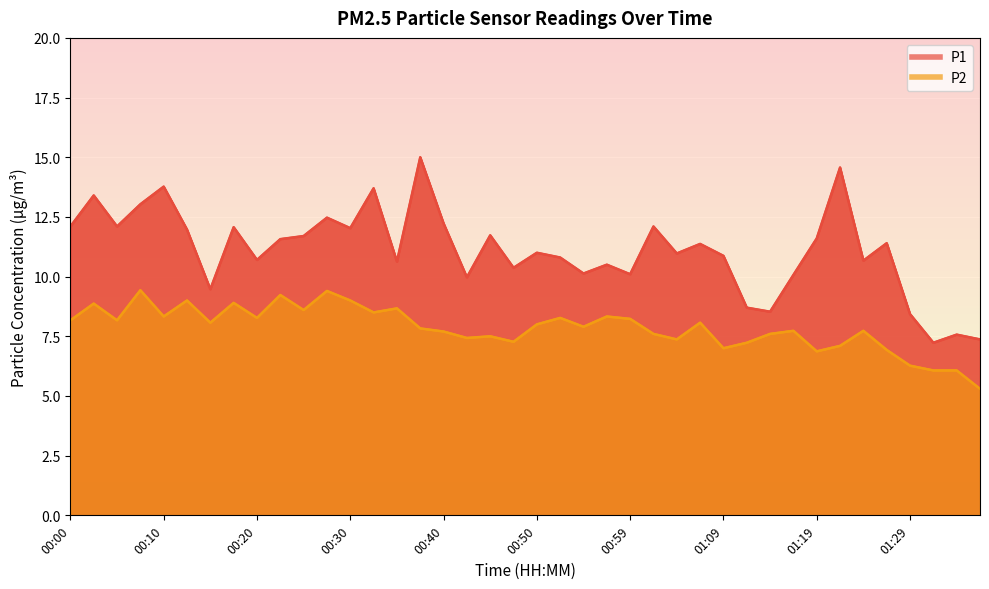

What is the maximum value shown in the chart?

15.0